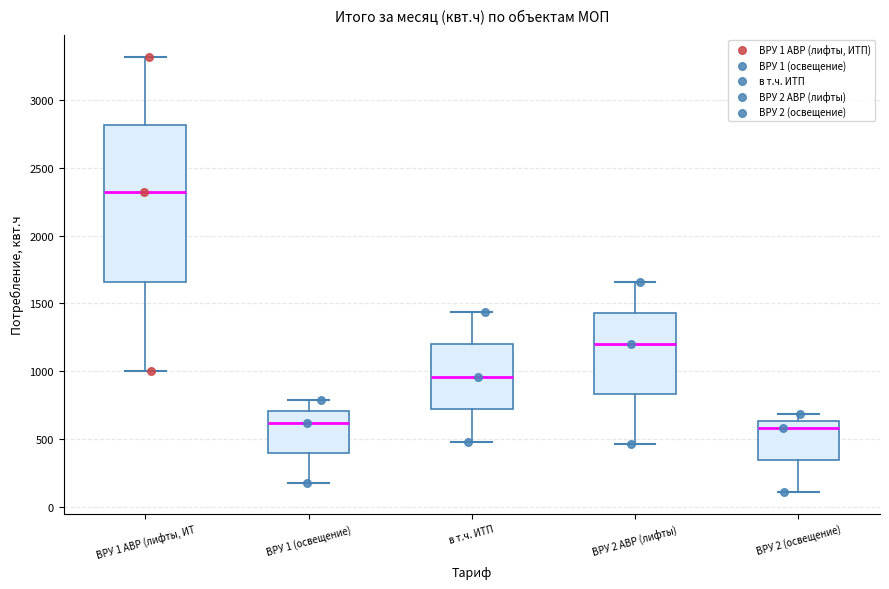

Which box is the tallest, from its lower edge to its upper edge?

ВРУ 1 АВР (лифты, ИТ